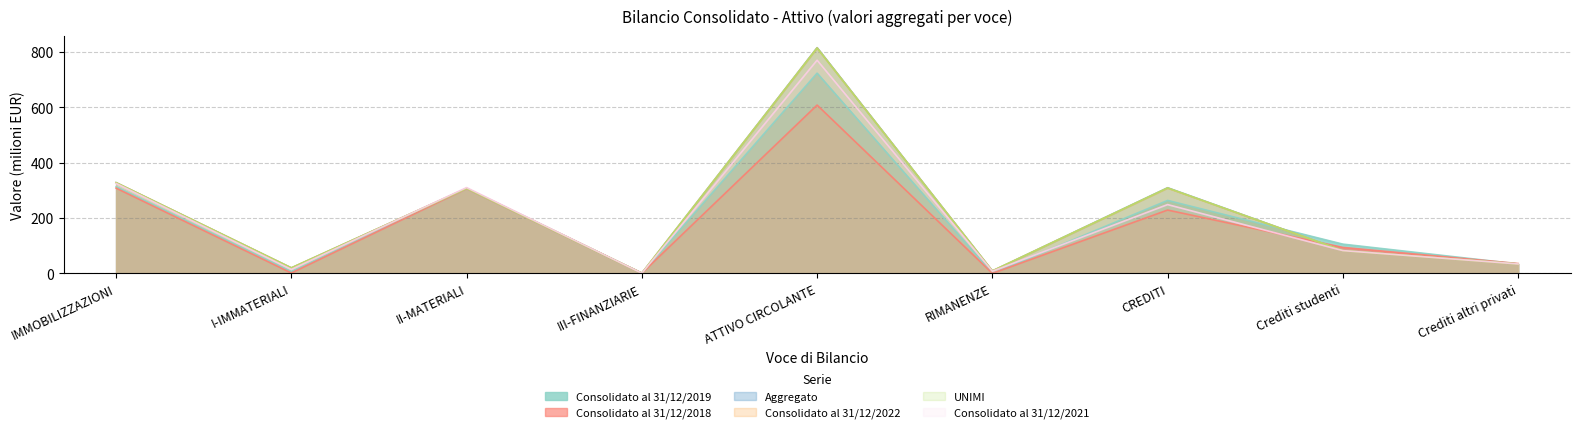

What is the difference between the UNIMI values at CREDITI and Crediti studenti?

226.5